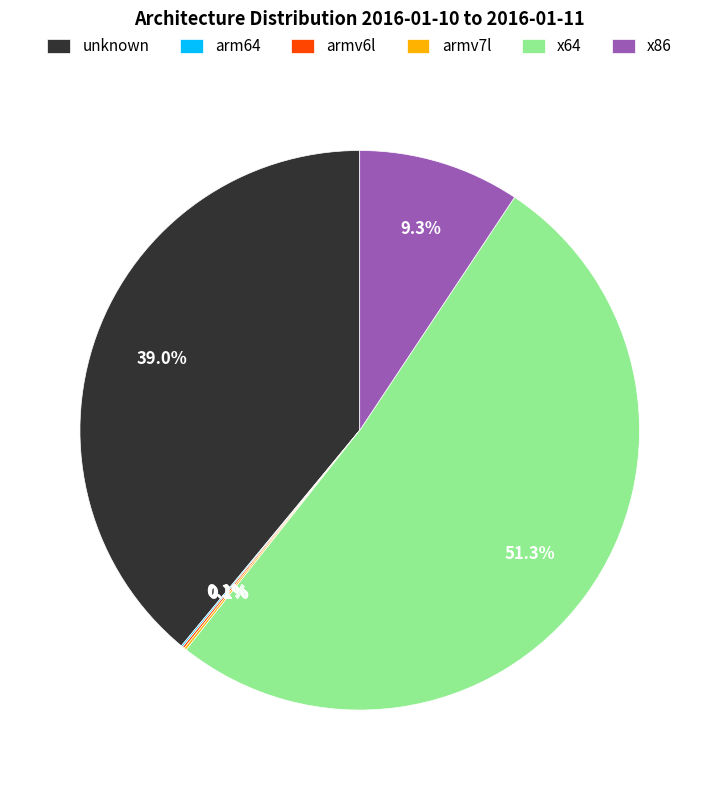

Which category has the biggest portion of the pie?

x64